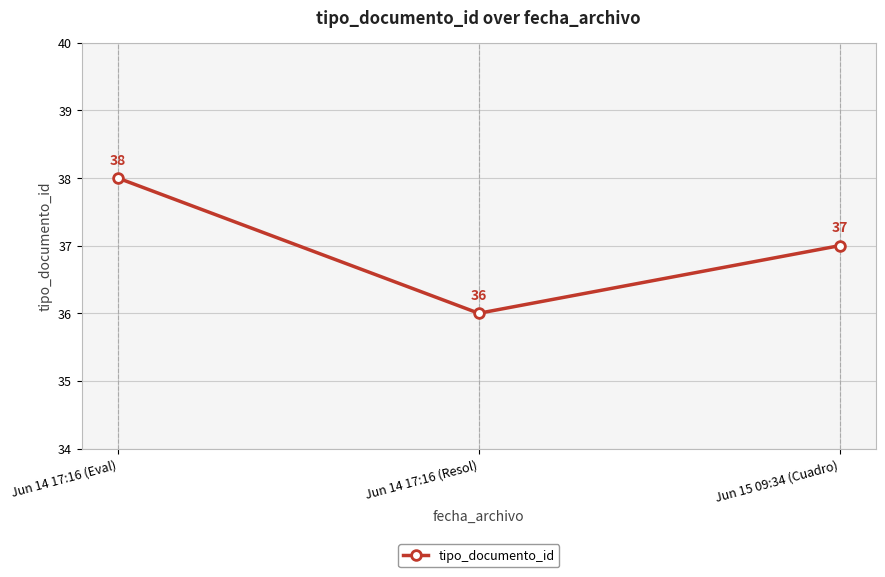

Rank the categories by value from highest to lowest.

Jun 14 17:16 (Eval), Jun 15 09:34 (Cuadro), Jun 14 17:16 (Resol)